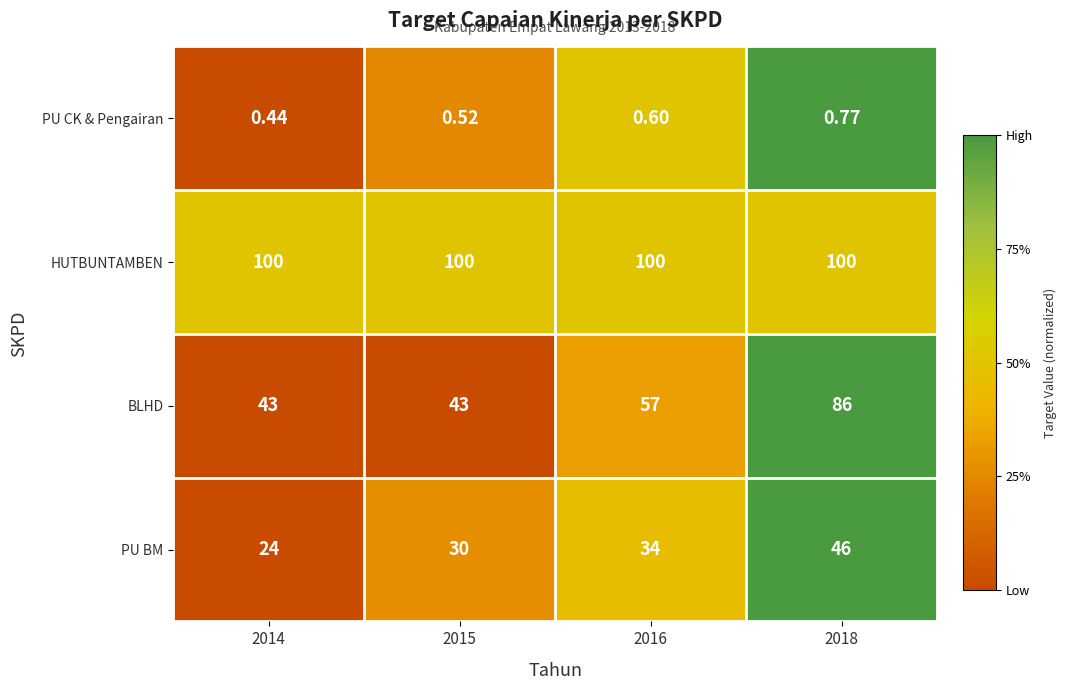

What is the total value across all series at 2015?

173.5